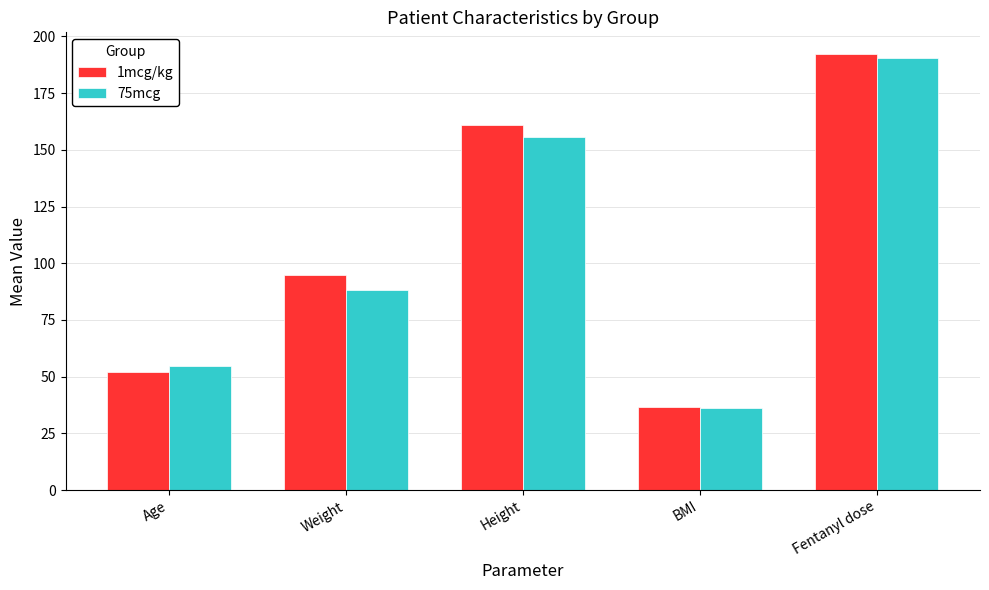

What is the highest value of the 1mcg/kg series?

192.2